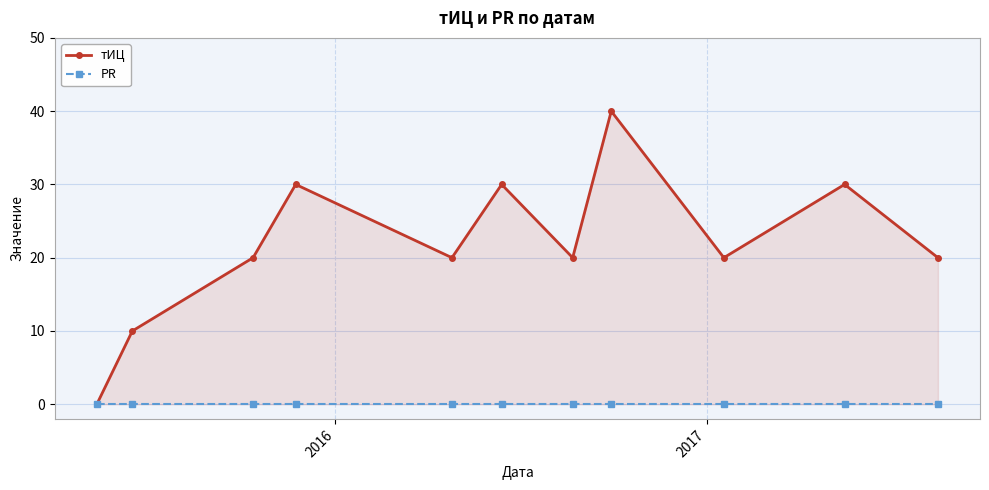

At 2016, list the series in order from largest to smallest.

тИЦ, PR